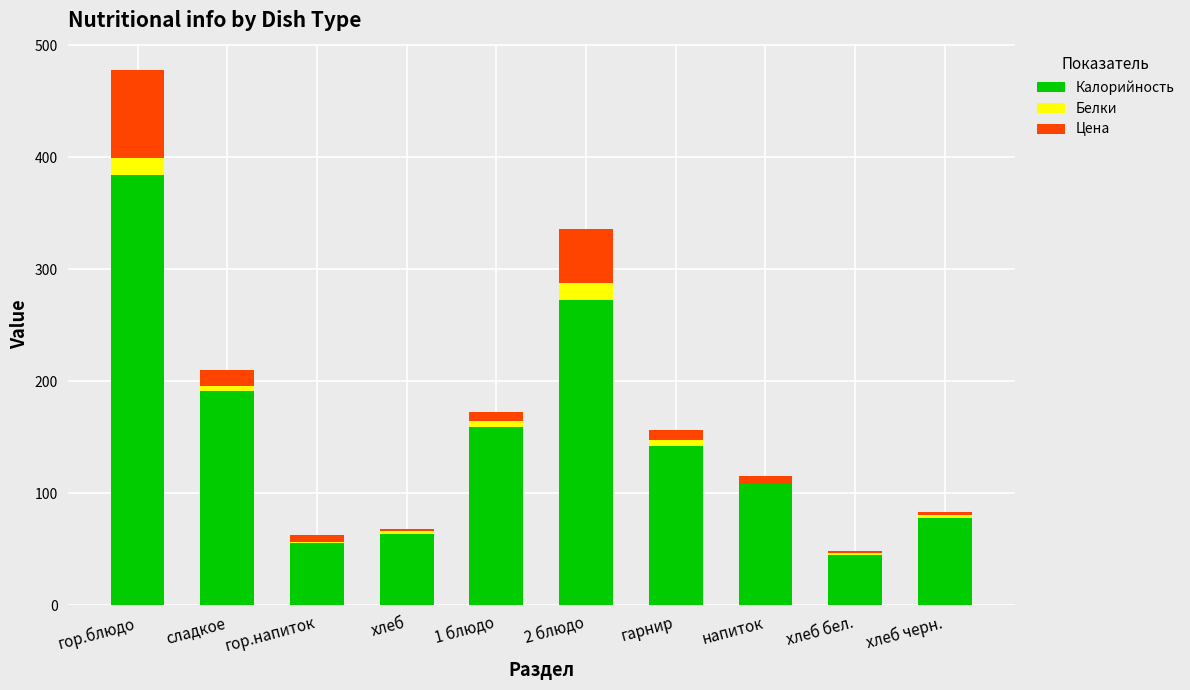

What are all the series names shown in the legend?

Калорийность, Белки, Цена